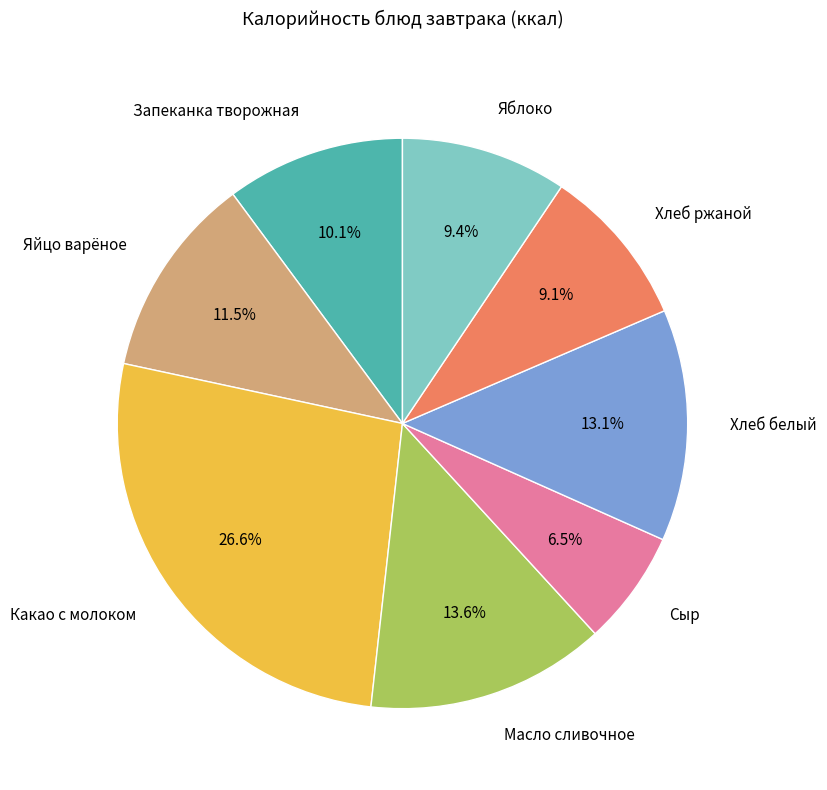

Which has a higher value, Яйцо варёное or Запеканка творожная?

Яйцо варёное